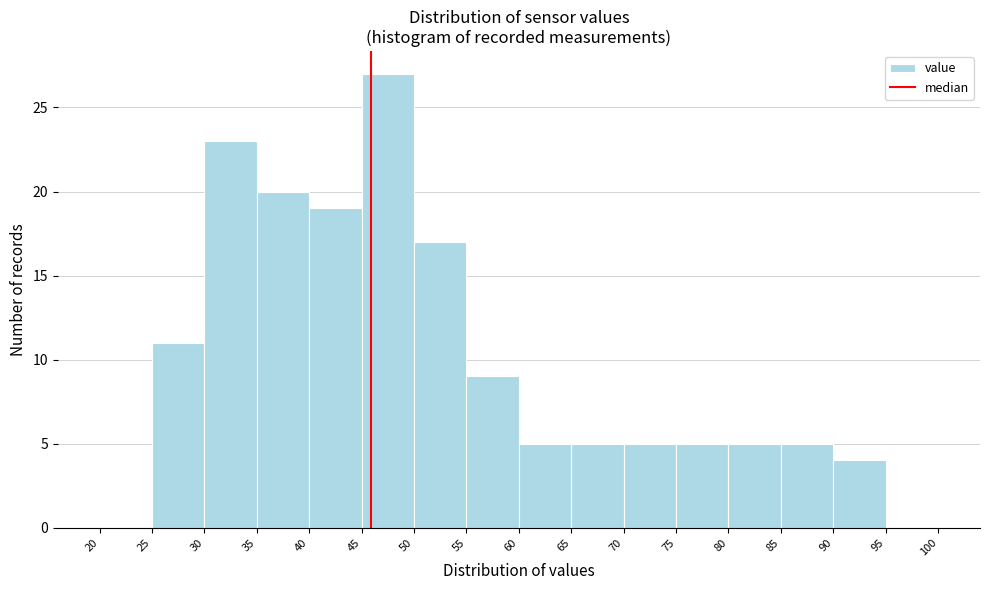

Reading left to right, transcribe this chart: for each bar, give the range it covers on the x-axis and its height. The values are not printed on the chart, so give them approximately, as read against the axis.

20 to 25: 0
25 to 30: 11
30 to 35: 23
35 to 40: 20
40 to 45: 19
45 to 50: 27
50 to 55: 17
55 to 60: 9
60 to 65: 5
65 to 70: 5
70 to 75: 5
75 to 80: 5
80 to 85: 5
85 to 90: 5
90 to 95: 4
95 to 100: 0